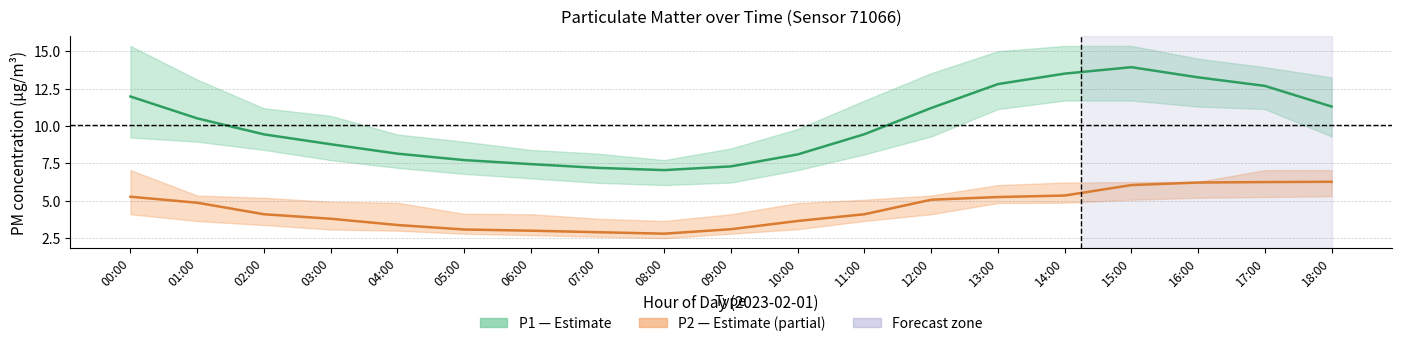

How many values in the P1 center series are below 9?

8